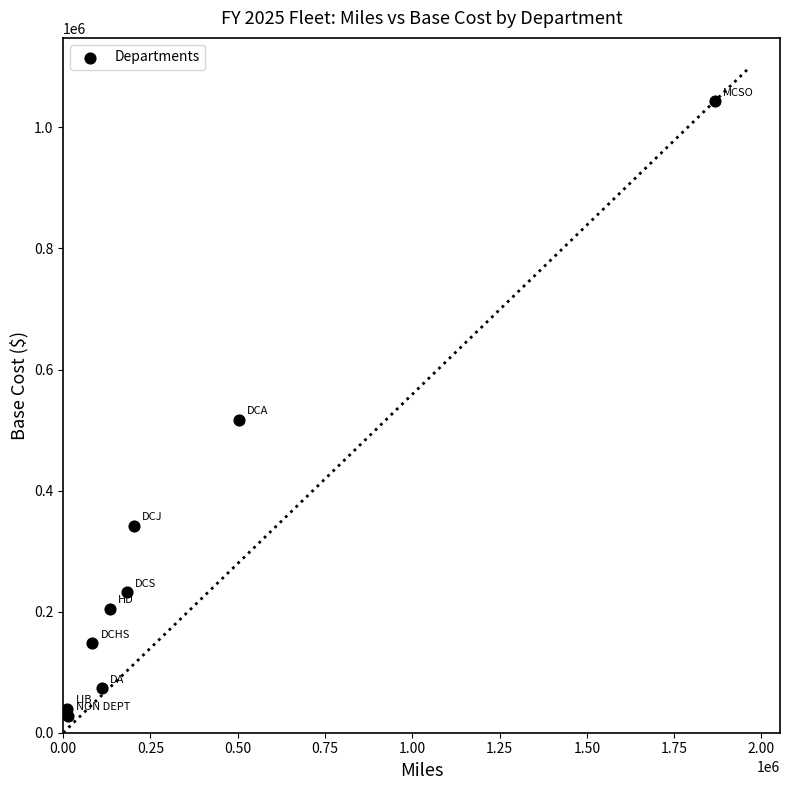

What is the average X value?

344948.1